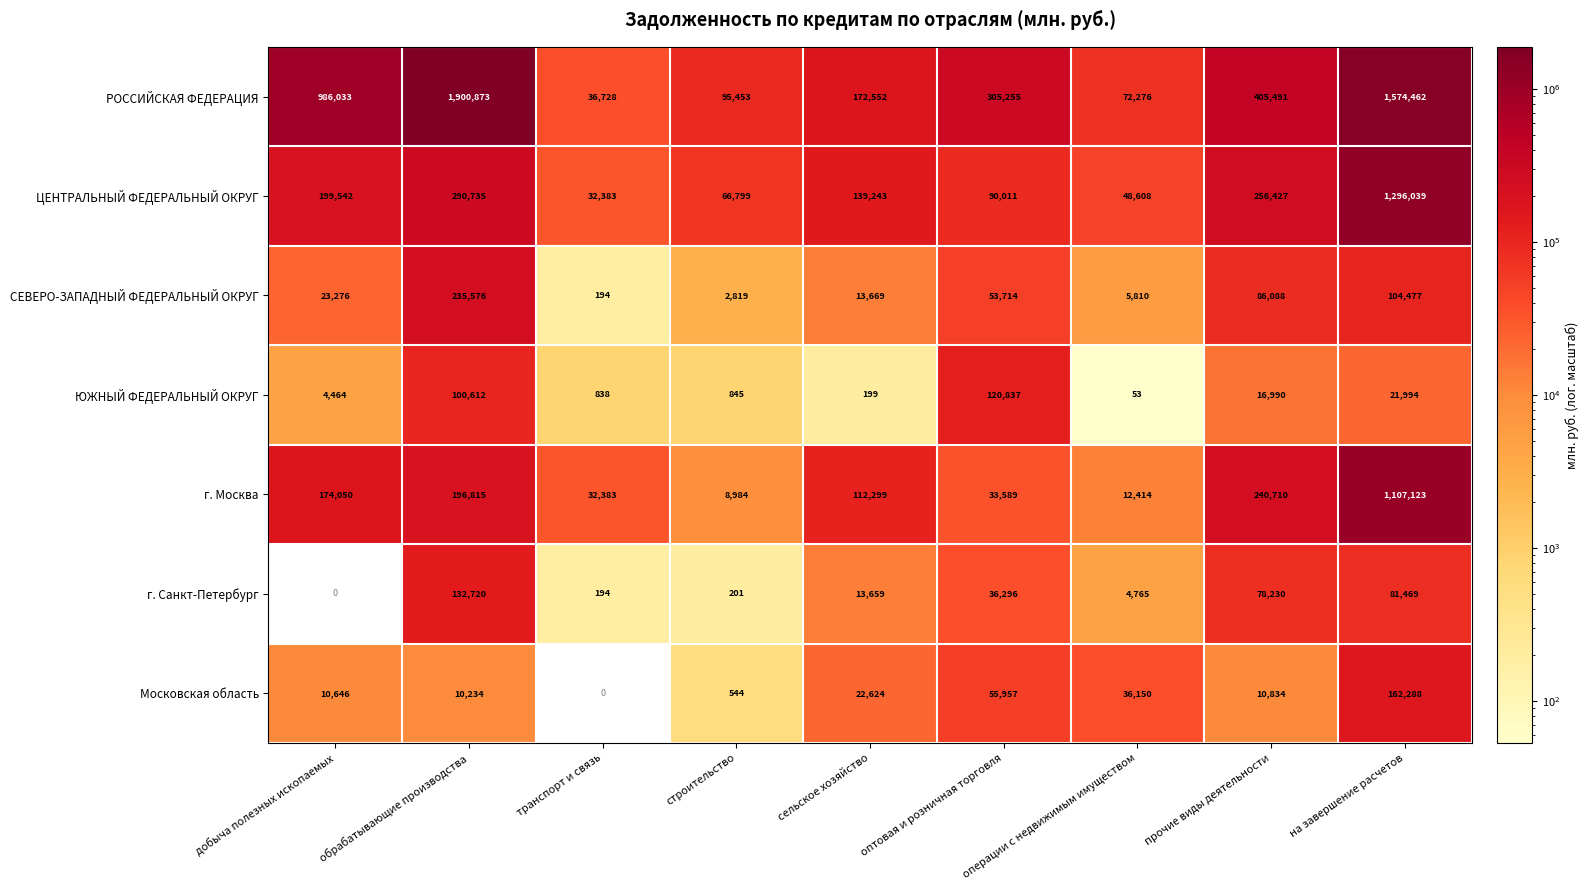

Where is г. Санкт-Петербург nearest to the value 66360?

прочие виды деятельности